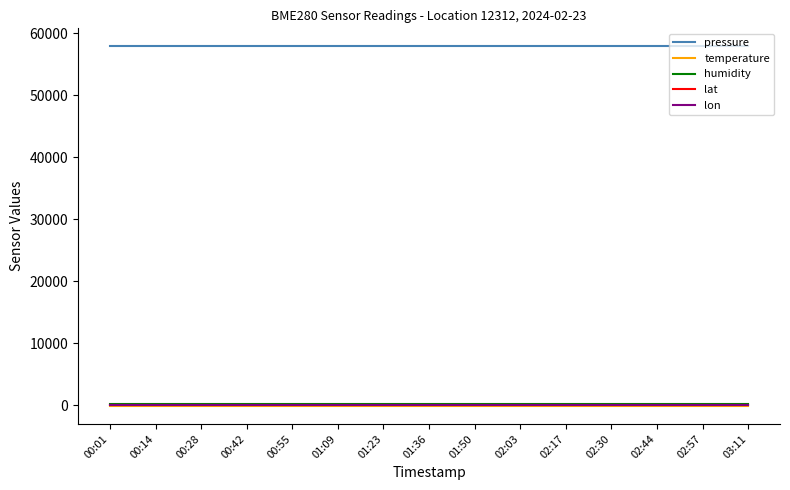

At how many categories does at least one series exceed 9356?

15